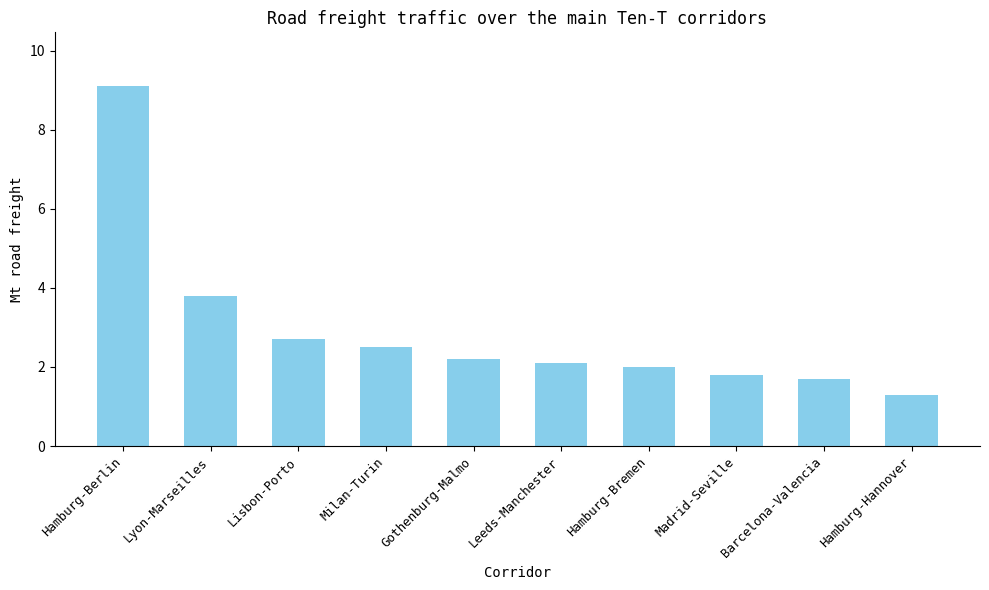

Between Gothenburg-Malmo and Barcelona-Valencia, which is larger?

Gothenburg-Malmo